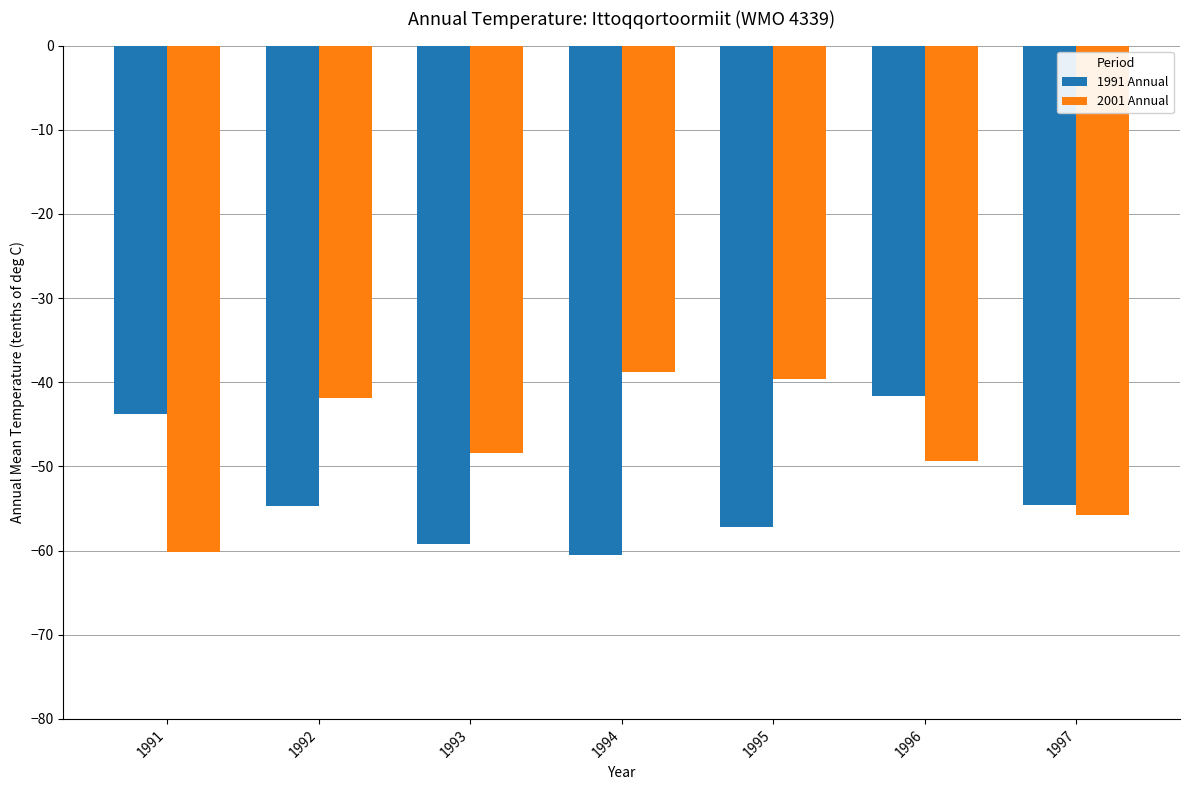

The value of 1991 Annual at 1991 is -43.8. True or false?

True